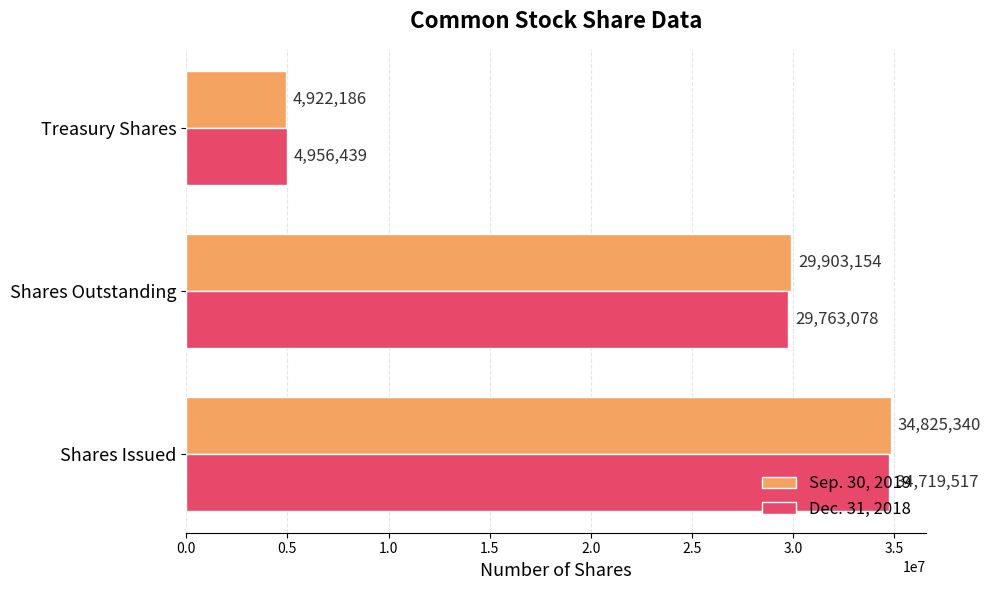

Rank the categories by Dec. 31, 2018 value from lowest to highest.

Treasury Shares, Shares Outstanding, Shares Issued